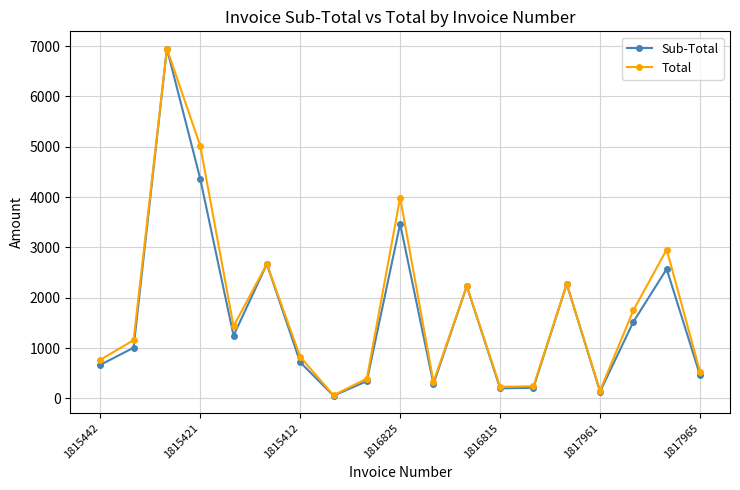

True or false: Total has more than 0 interior local peaks.

True